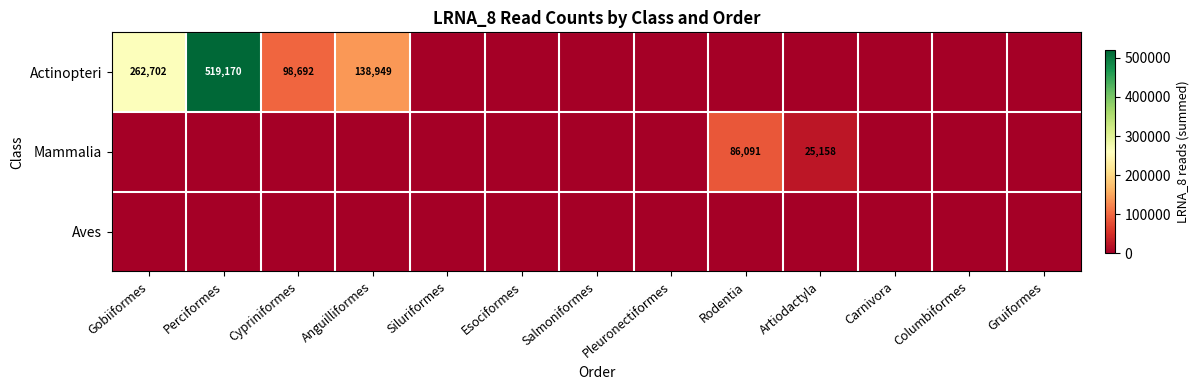

The Actinopteri series shows 262702 at Gobiiformes. True or false?

True